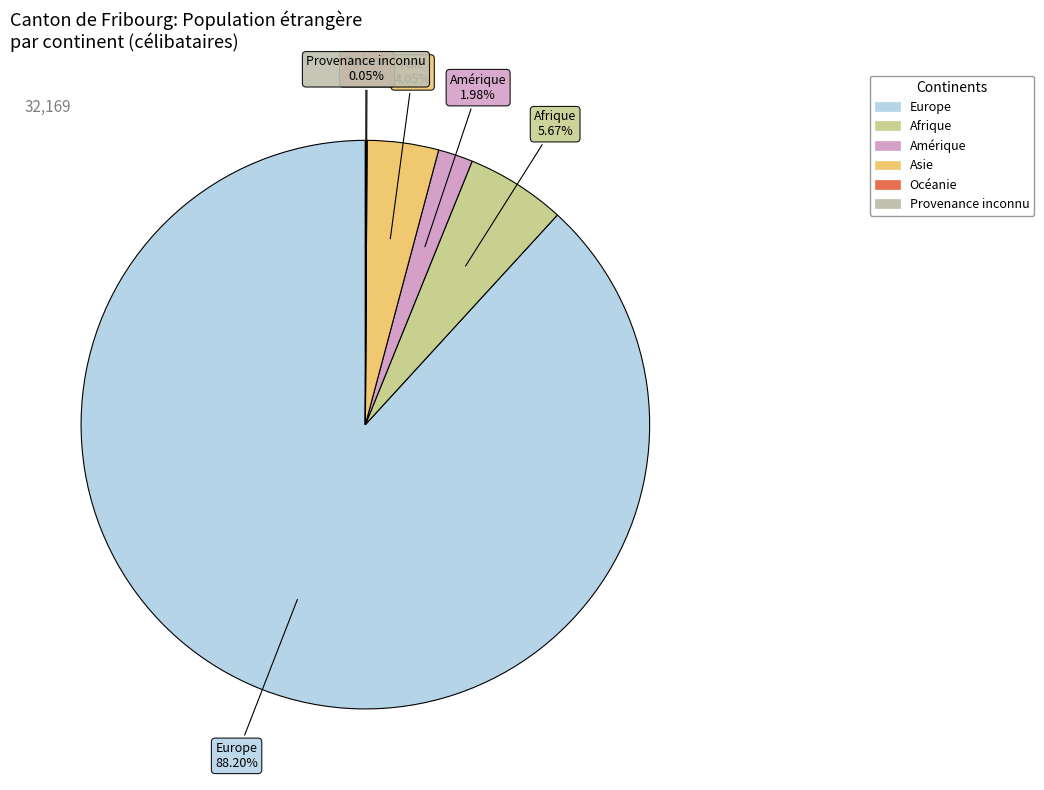

Between Afrique and Asie, which is larger?

Afrique